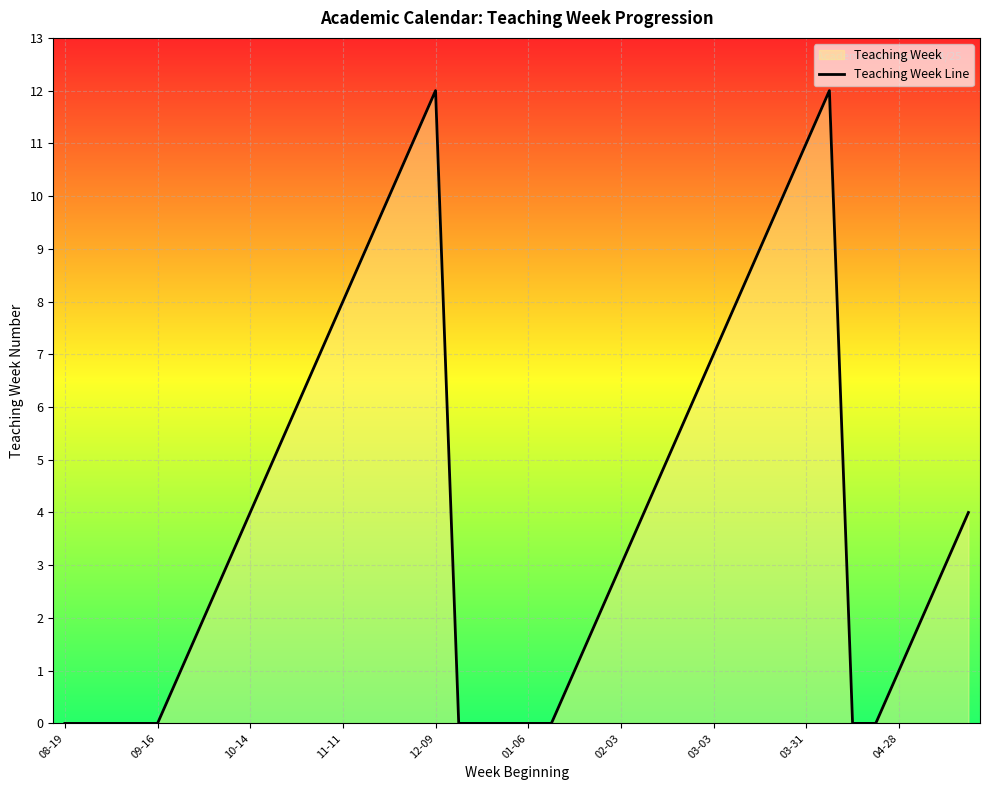

Reading right to left, list all the values displayed in this chart.

4	3	2	1	0	0	12	11	10	9	8	7	6	5	4	3	2	1	0	0	0	0	0	12	11	10	9	8	7	6	5	4	3	2	1	0	0	0	0	0